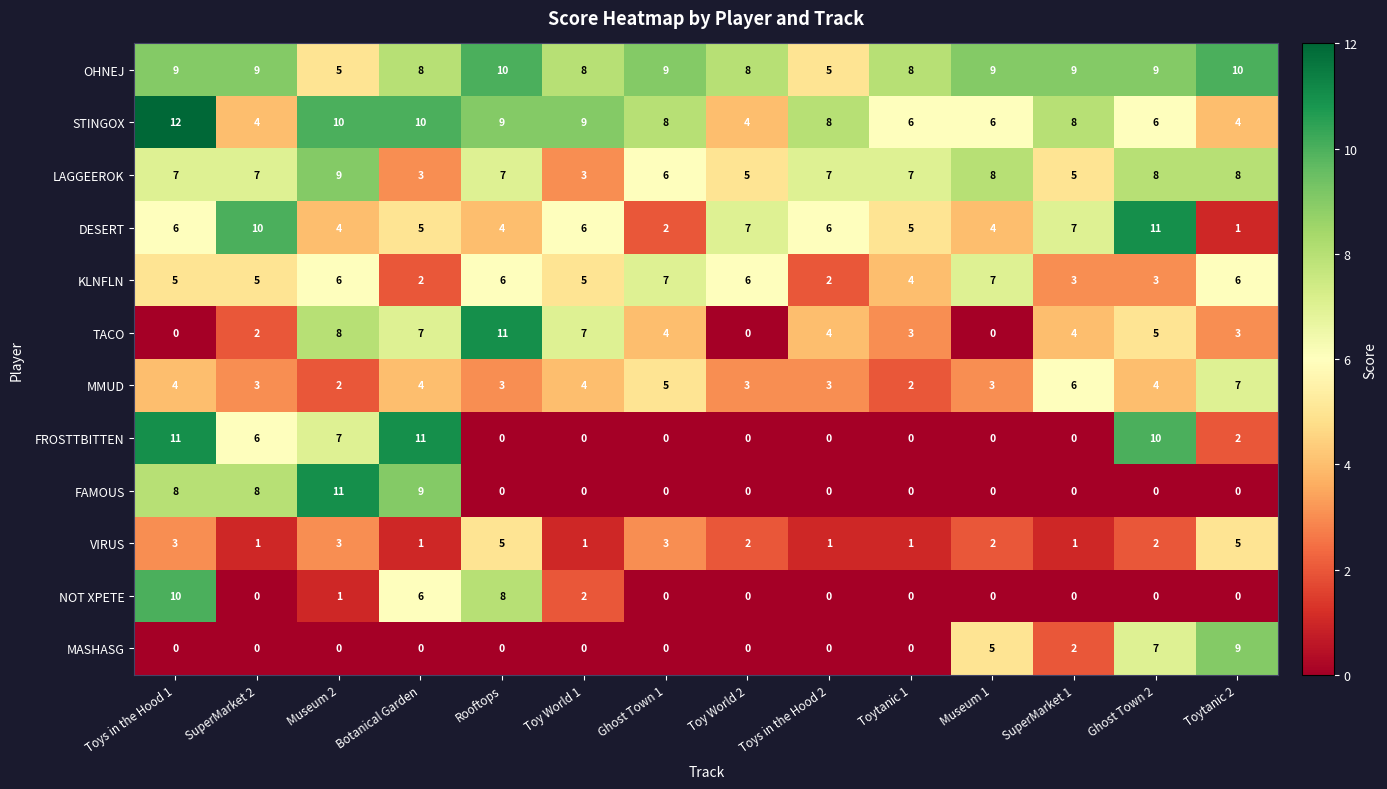

Which series changed the most between Museum 2 and Botanical Garden?

LAGGEEROK